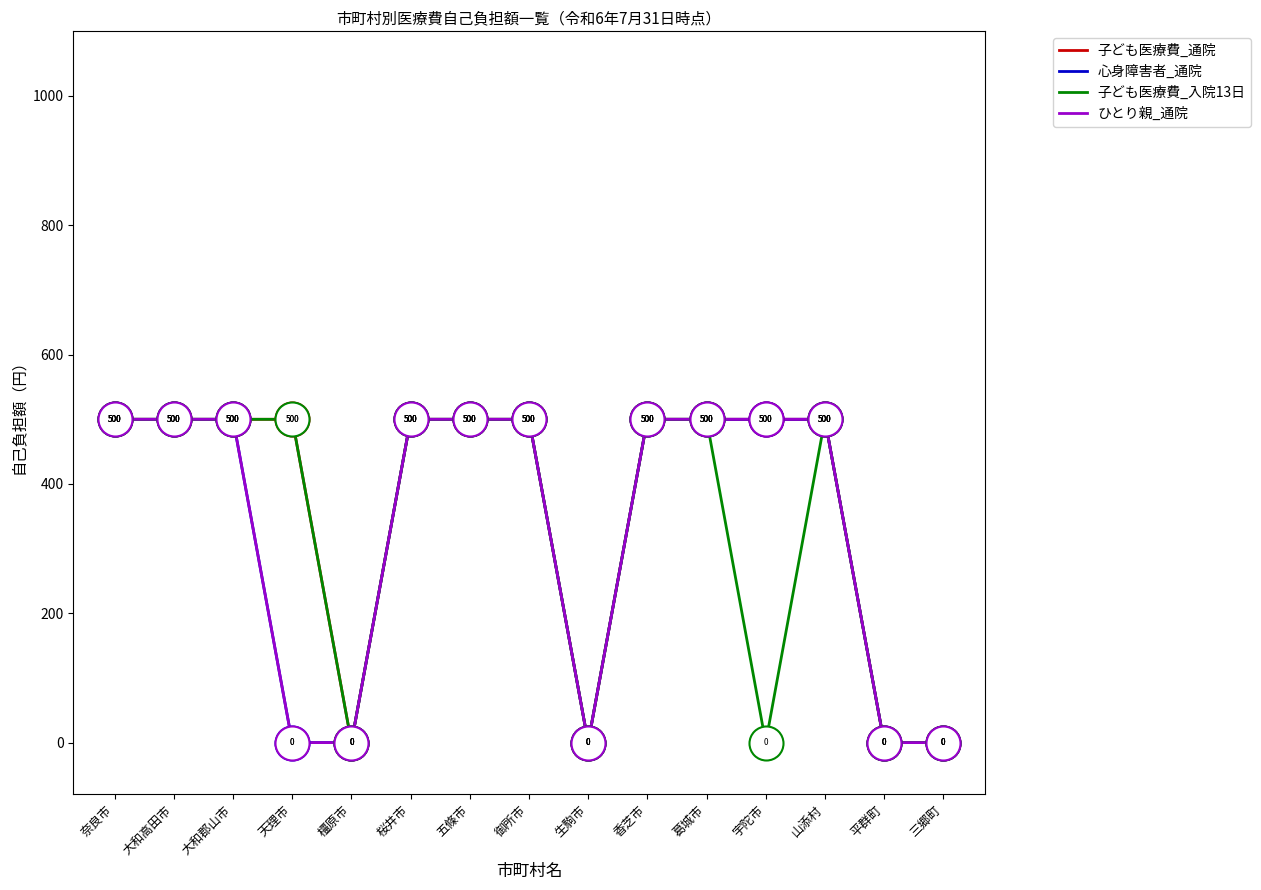

Is the value of 子ども医療費_入院13日 at 大和高田市 greater than the value of ひとり親_通院 at 天理市?

Yes